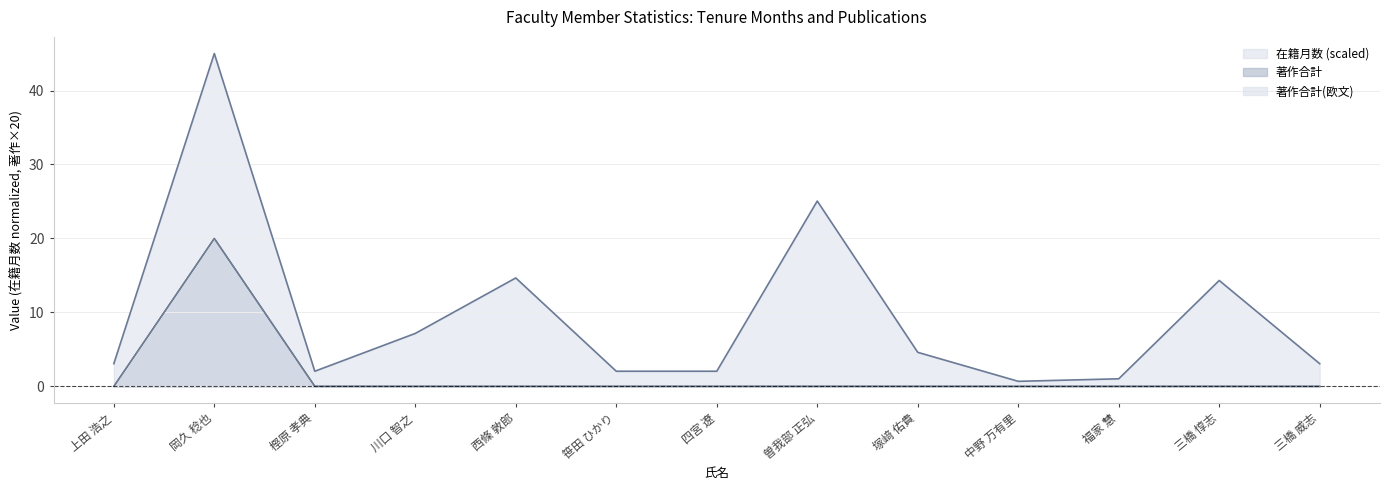

Which series changed the most between 樫原 孝典 and 曽我部 正弘?

在籍月数